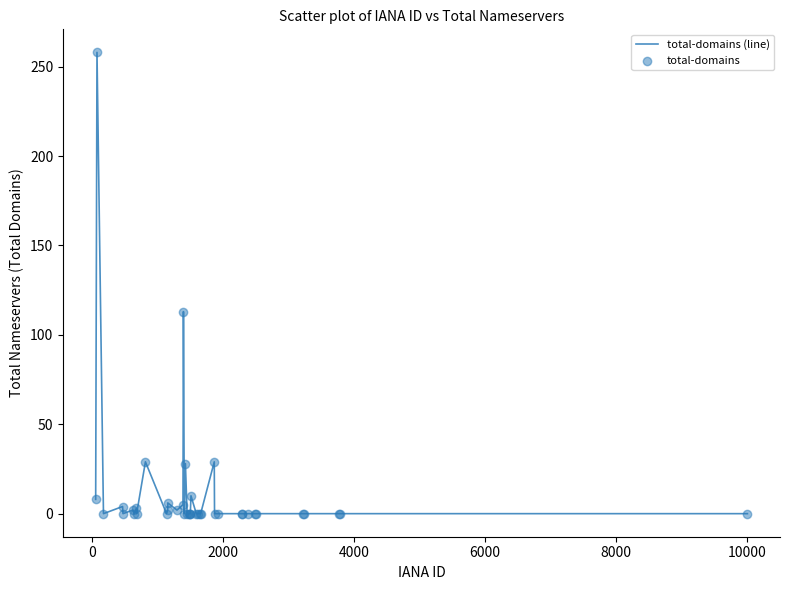

What is the greatest value displayed?

258